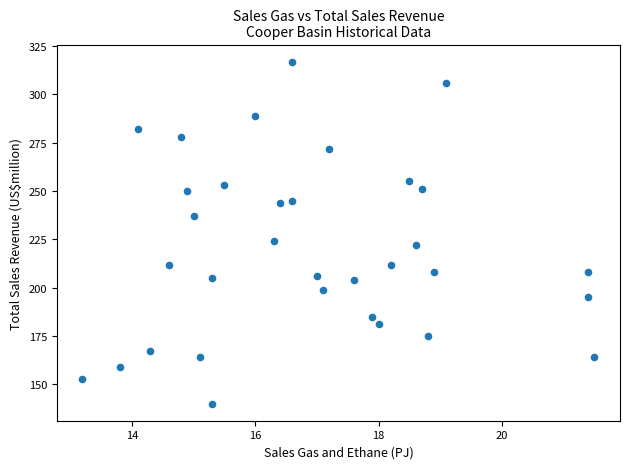

What is the range of Y values (max minus min)?

177